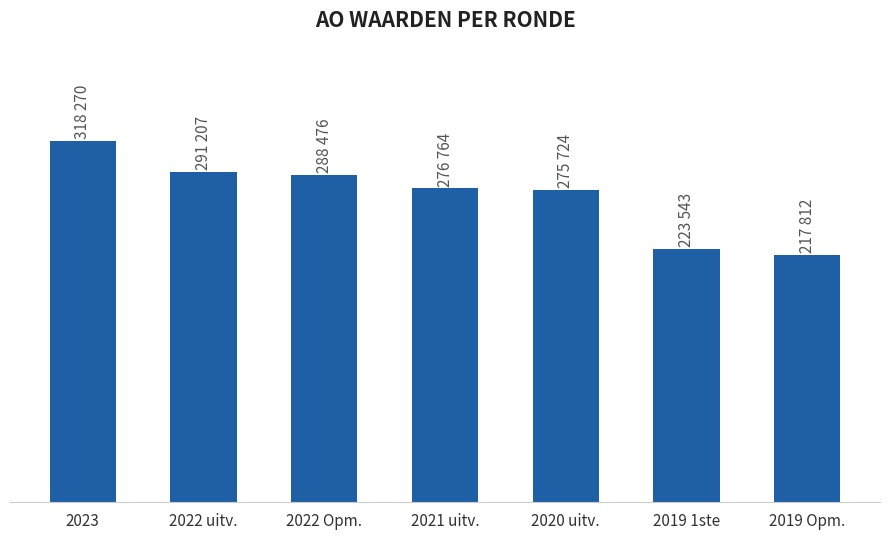

The chart shows a value of 370848 at 2019 Opm.. True or false?

False